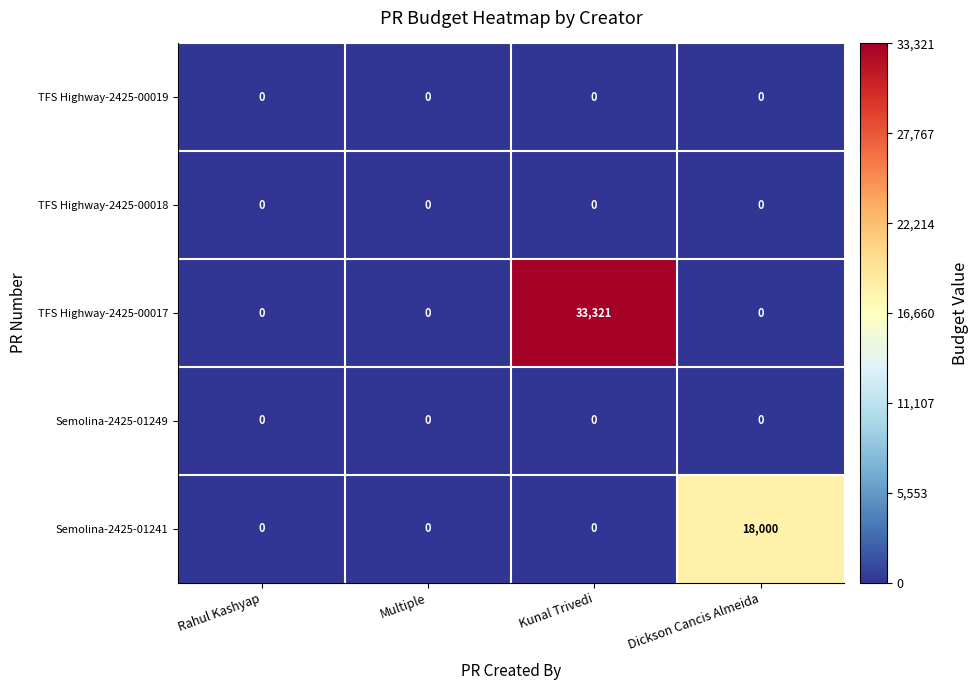

At how many categories does at least one series exceed 1601?

2